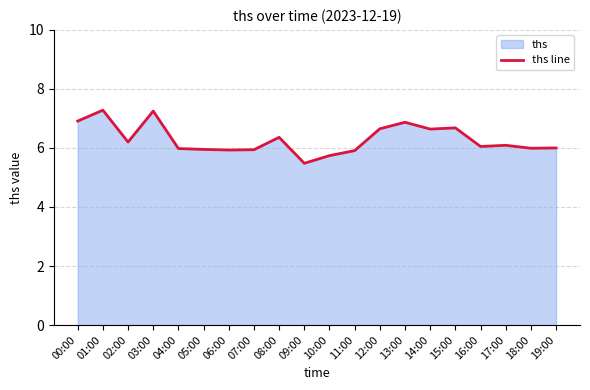

Which category has the lowest value across all series?

09:00